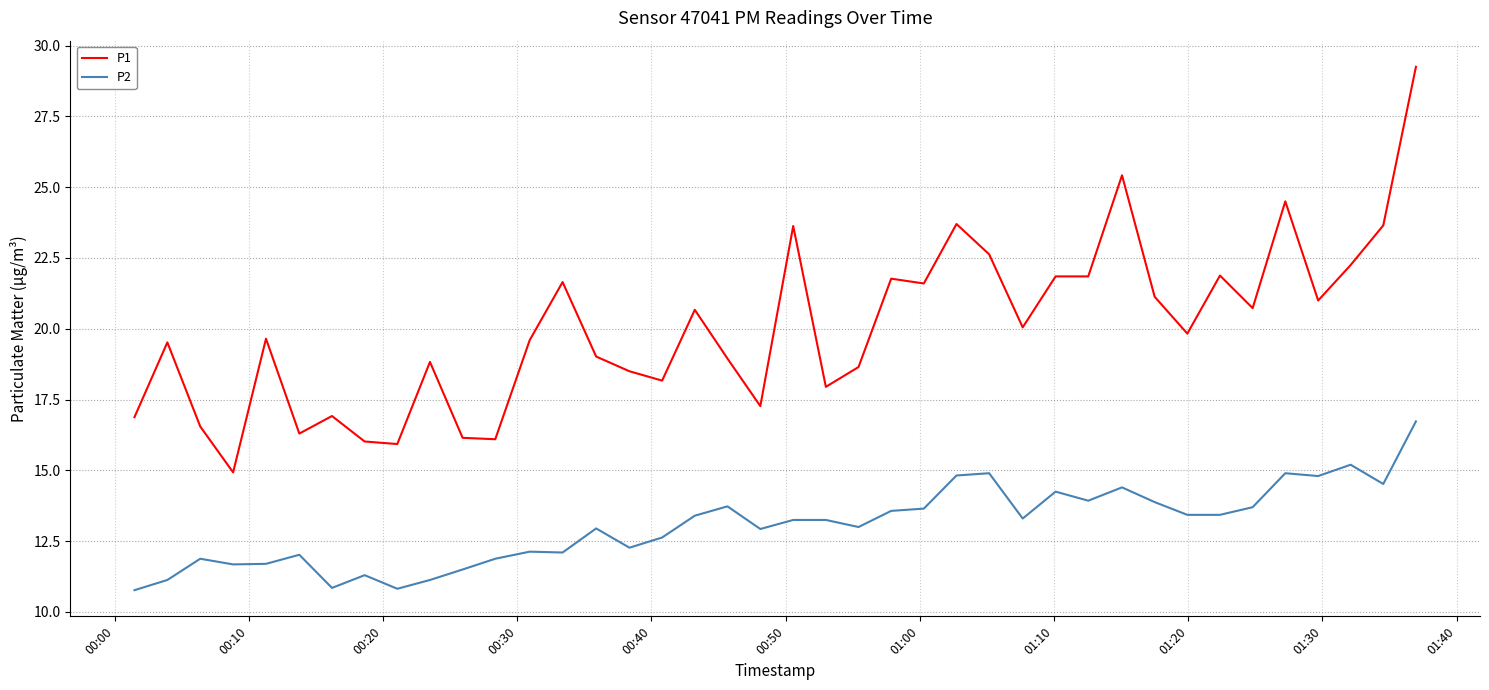

Which series has the widest spread of values?

P1